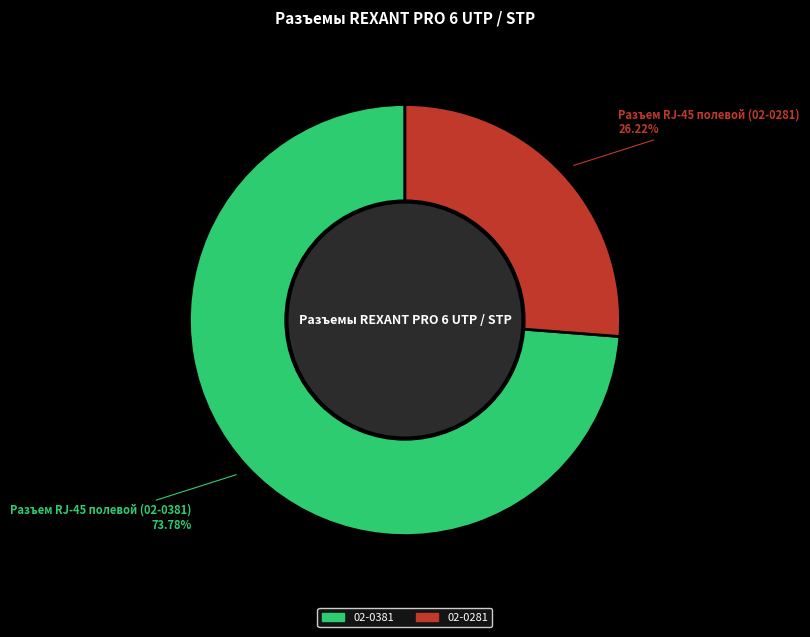

What is the smallest slice in the pie chart?

02-0281